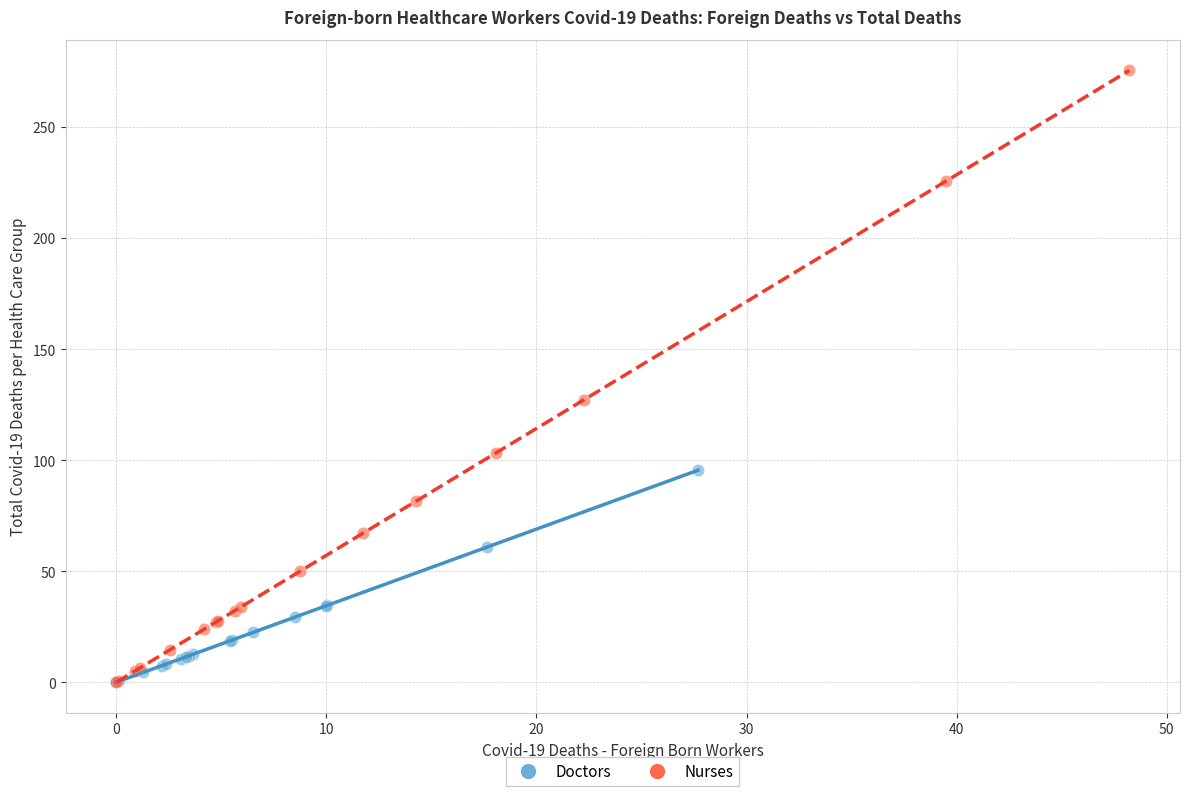

Which series has the widest spread of Y values?

Nurses